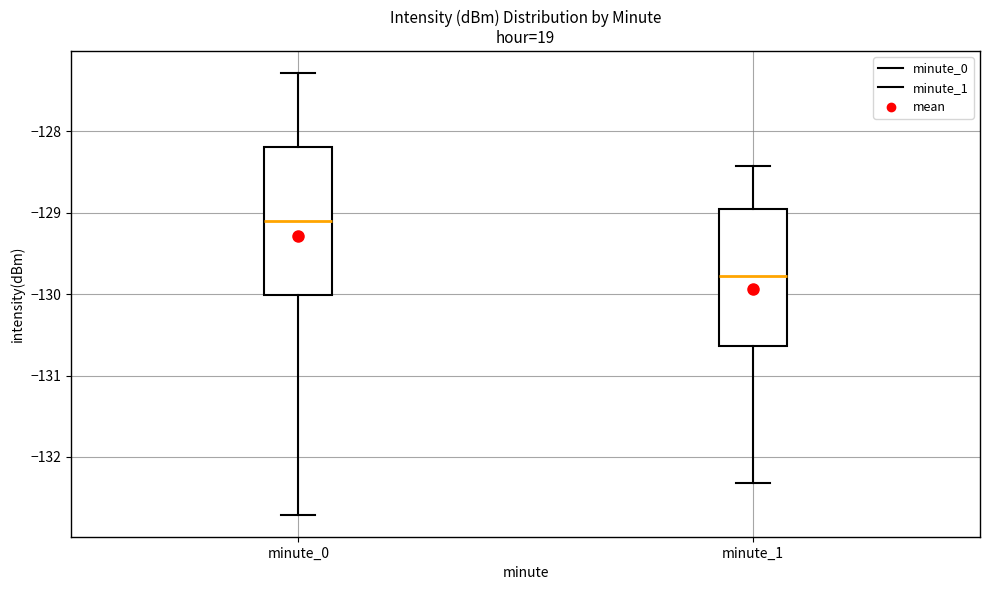

Reading left to right, read every box against the y-axis: the position of its median line, the range the box covers, and the ends of its whiskers. The values are not printed on the chart, so give them approximately, as read against the axis.

minute_0: median -129.1, box -130.0 to -128.2, whiskers -132.7 to -127.3
minute_1: median -129.8, box -130.6 to -129.0, whiskers -132.3 to -128.4